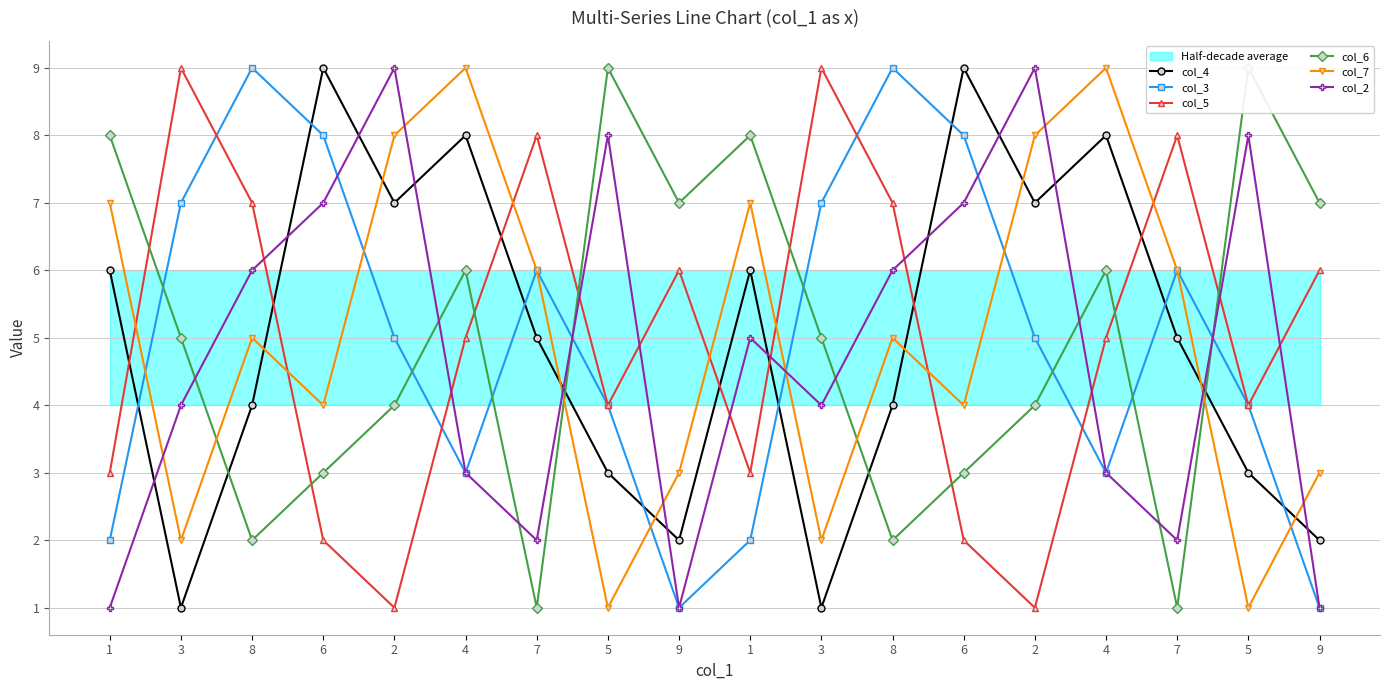

How many col_6 values are between 3 and 7?

10